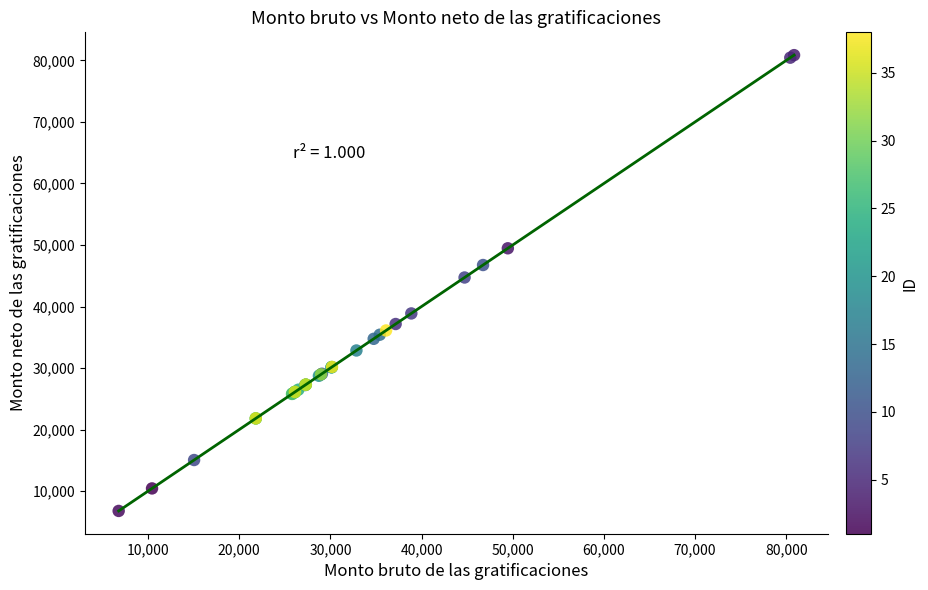

What Y value in the scatter plot is closest to 43817?

44717.2